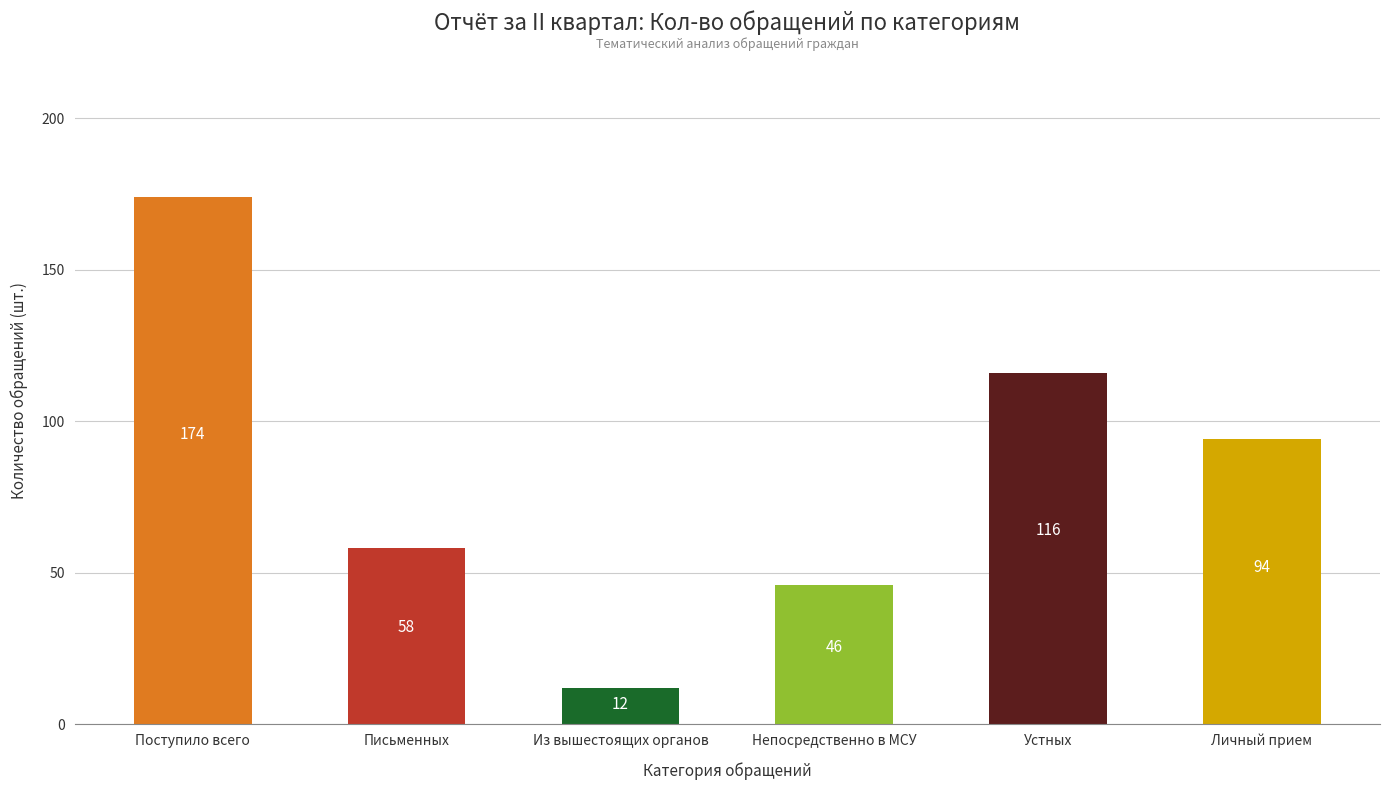

Where does the data first go above 94?

Поступило всего